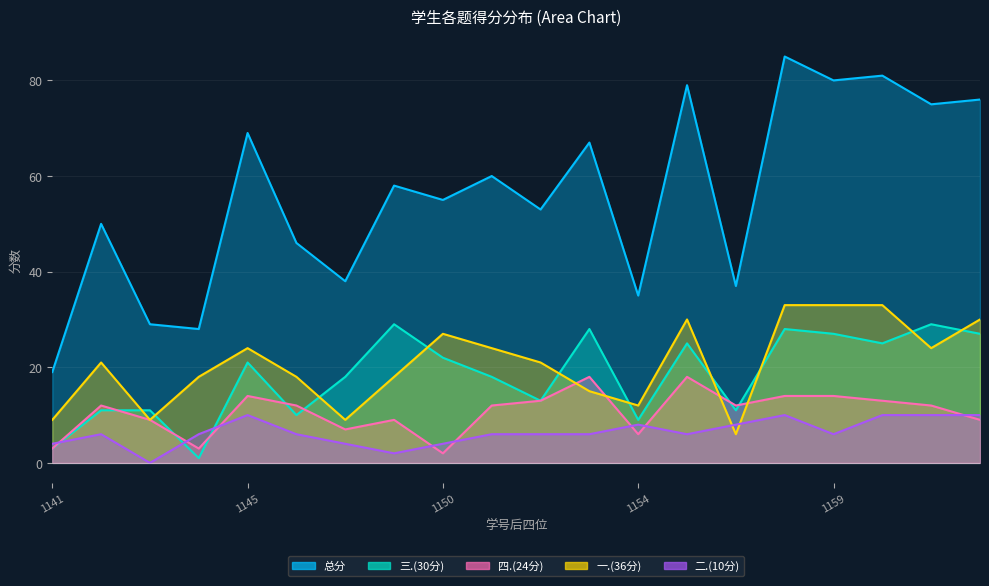

At which category is the sum across all series the highest?

2023071158